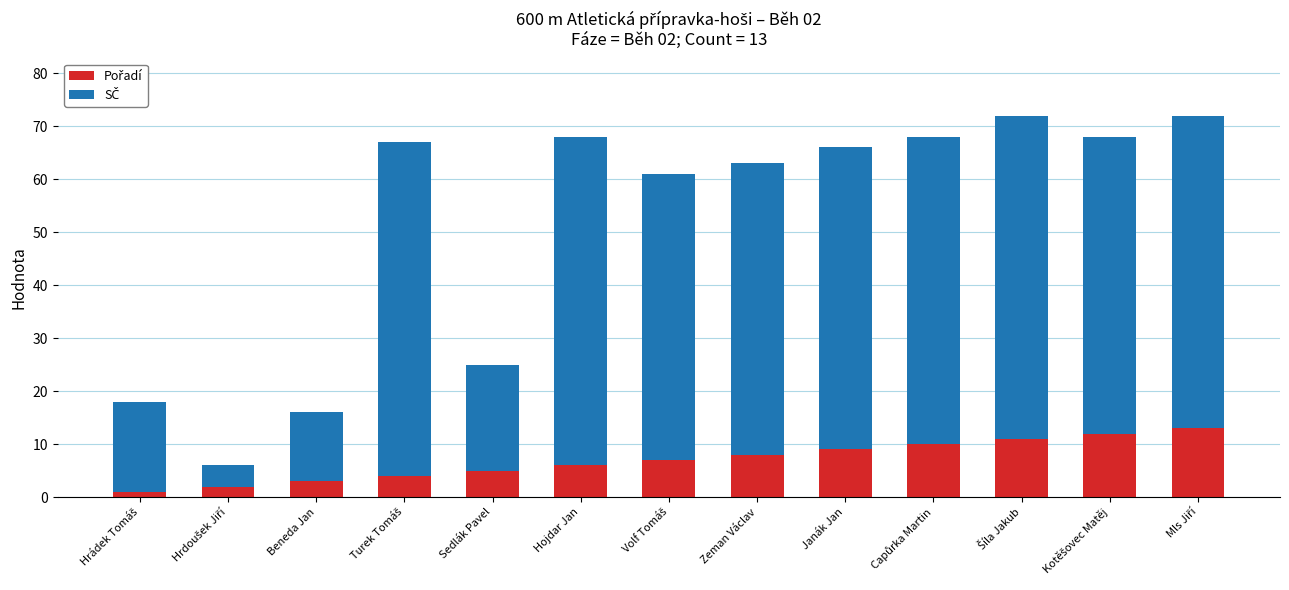

What is the total value across all series at Sedlák Pavel?

25